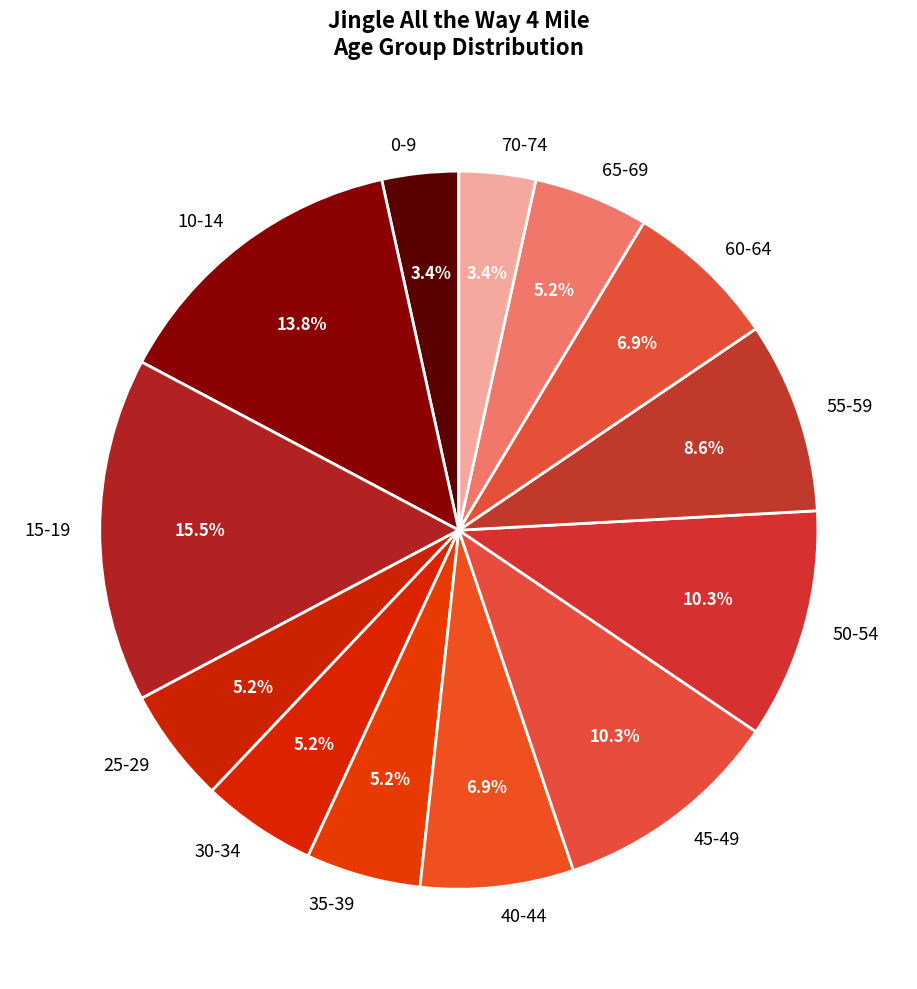

What is the largest slice in the pie chart?

15-19